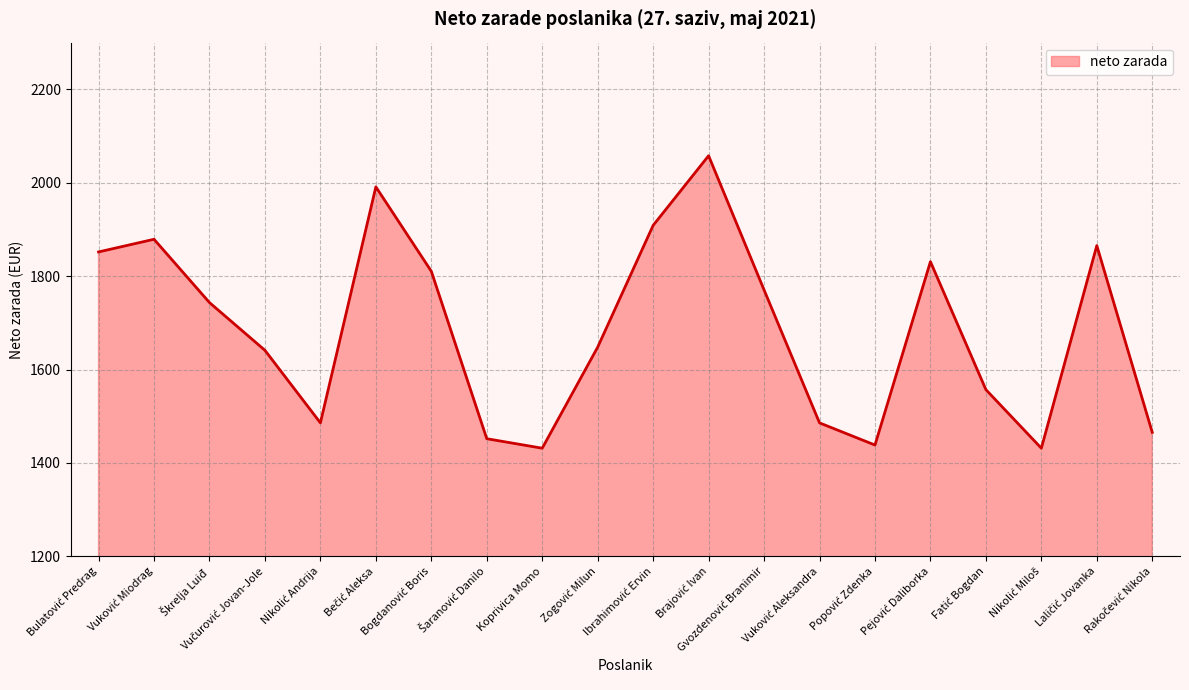

What is the maximum value shown in the chart?

2057.8